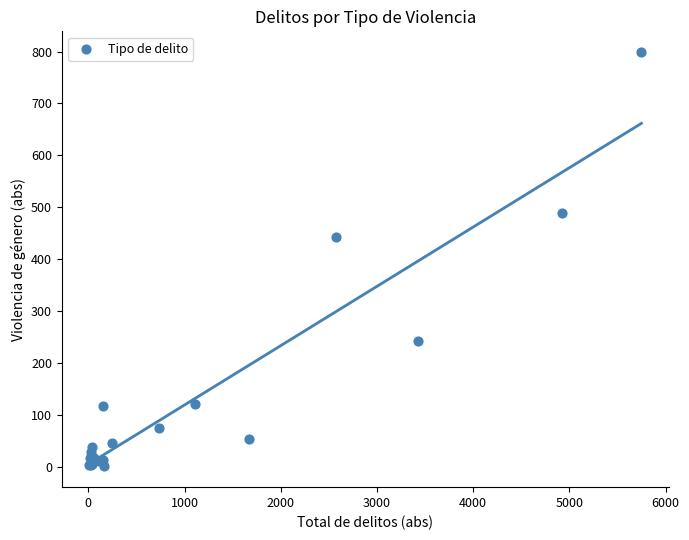

What Y value in the scatter plot is closest to 400?

442